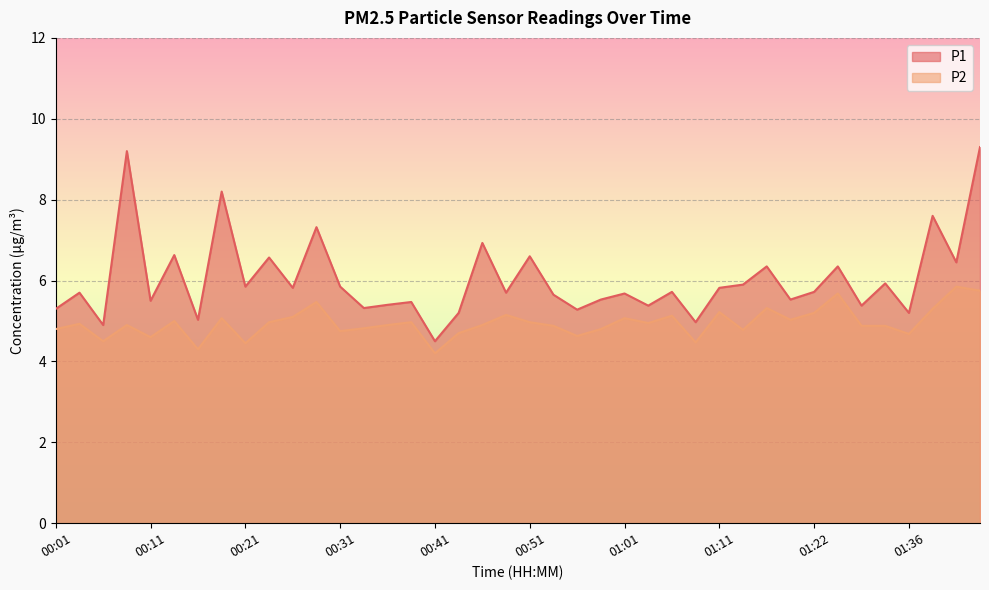

True or false: P1 and P2 intersect in this chart.

False